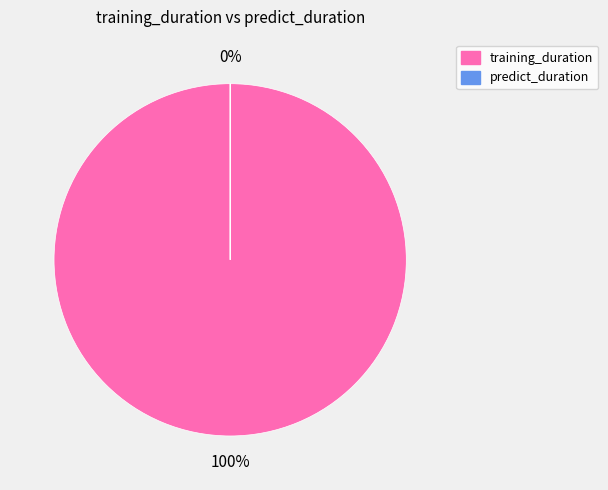

How many slices are in this pie chart?

2